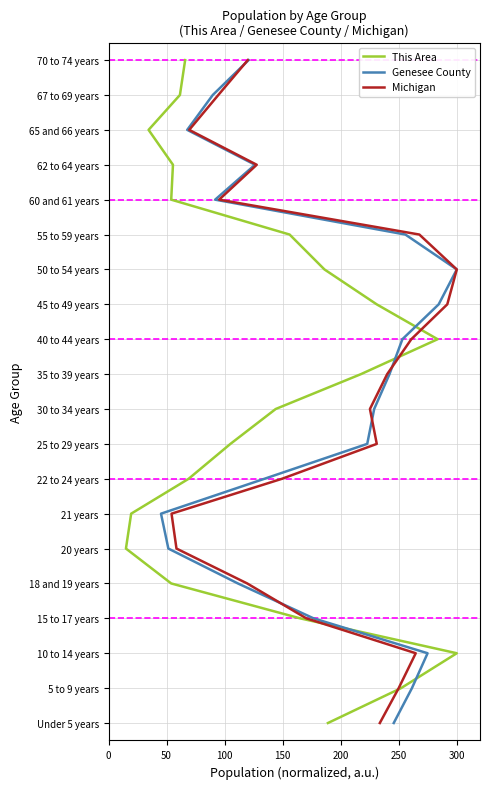

Is it true that This Area equals 12 at 19?

False